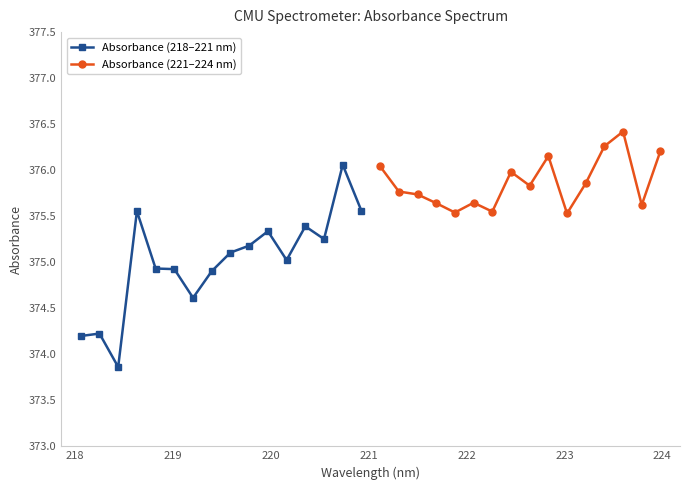

True or false: Absorbance (221–224 nm) has more than 1 points higher than both neighbors.

True